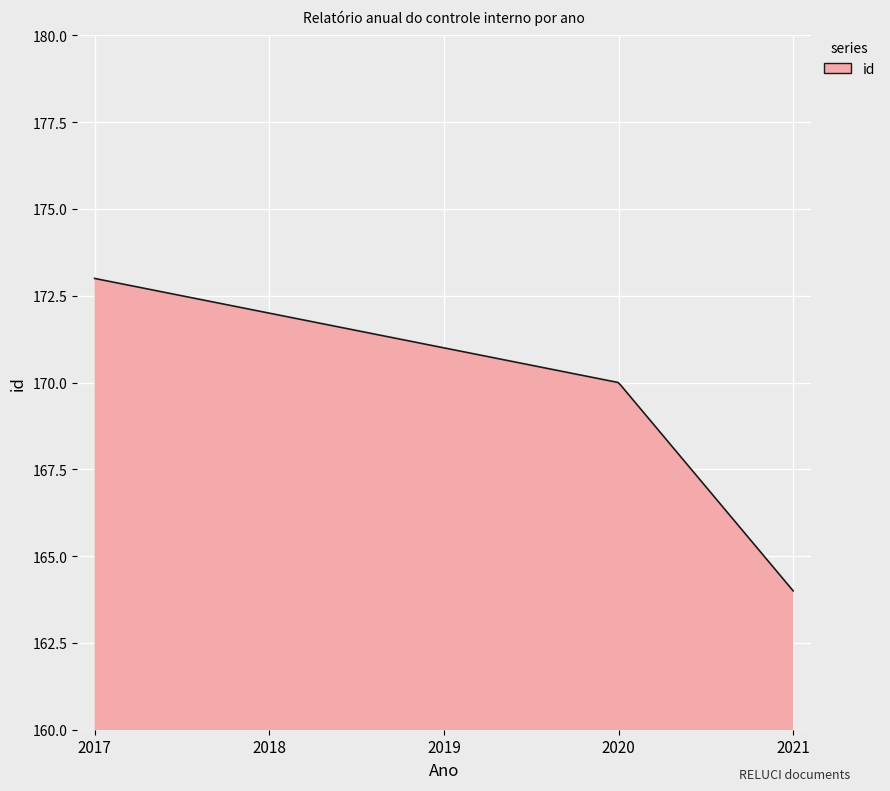

What is the maximum value shown in the chart?

173.0